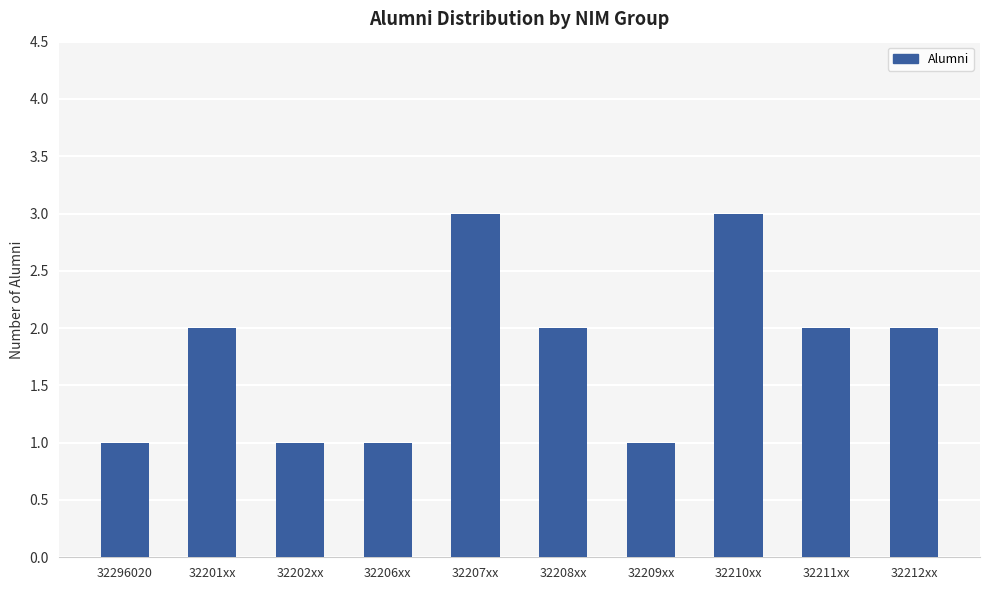

What is the difference between the values at 32207xx and 32209xx?

2